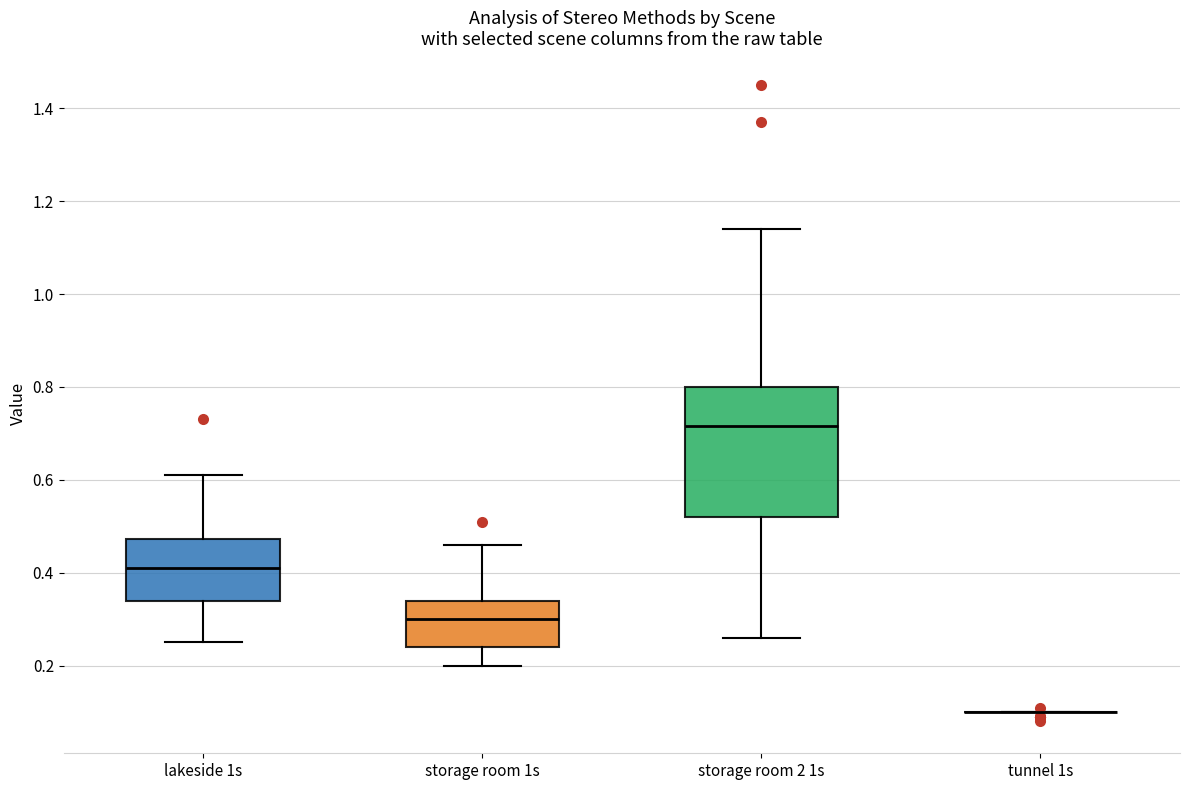

Reading left to right, transcribe this box plot: for each box, give where its median line is, the range the box spans, and where its two whiskers end, as read against the y-axis. The values are not printed on the chart, so give them approximately, as read against the axis.

lakeside 1s: median 0.42, box 0.34 to 0.48, whiskers 0.26 to 0.62
storage room 1s: median 0.30, box 0.24 to 0.34, whiskers 0.20 to 0.46
storage room 2 1s: median 0.72, box 0.52 to 0.80, whiskers 0.26 to 1.14
tunnel 1s: box collapsed to a line at 0.10, whiskers 0.10 to 0.10